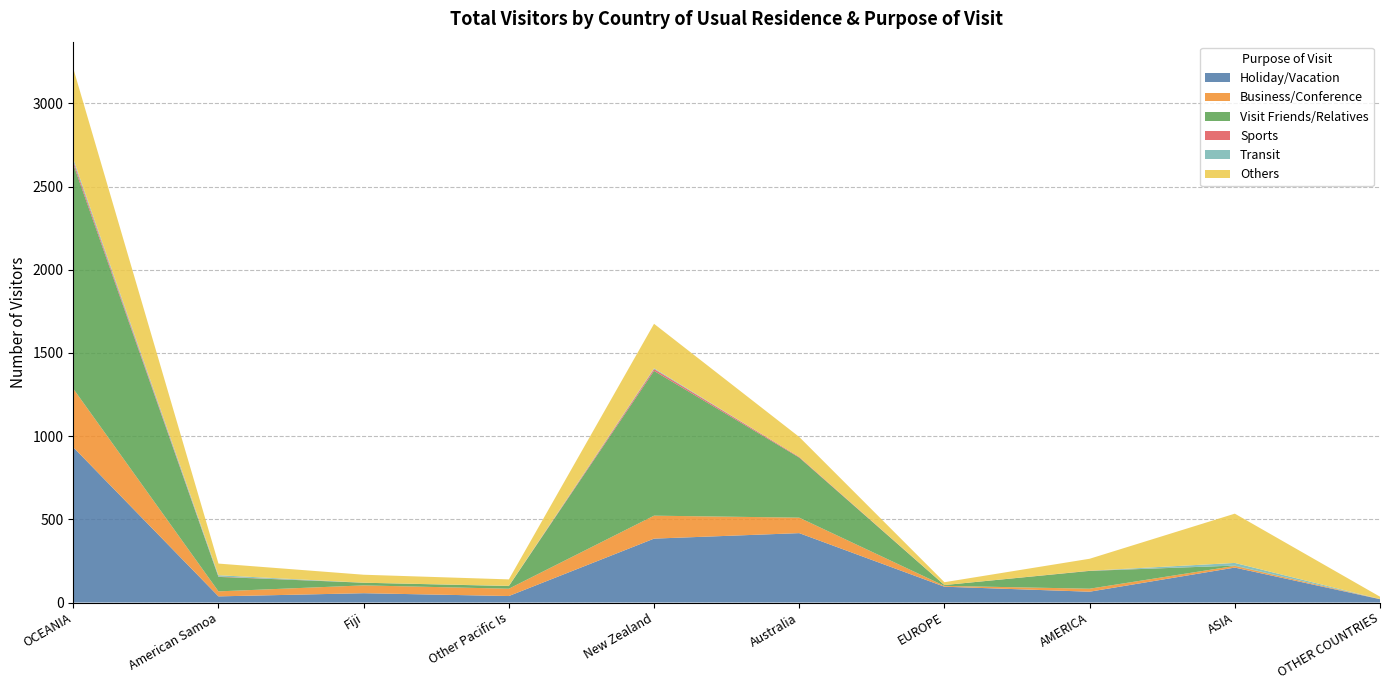

The Holiday/Vacation series shows 210 at ASIA. True or false?

True